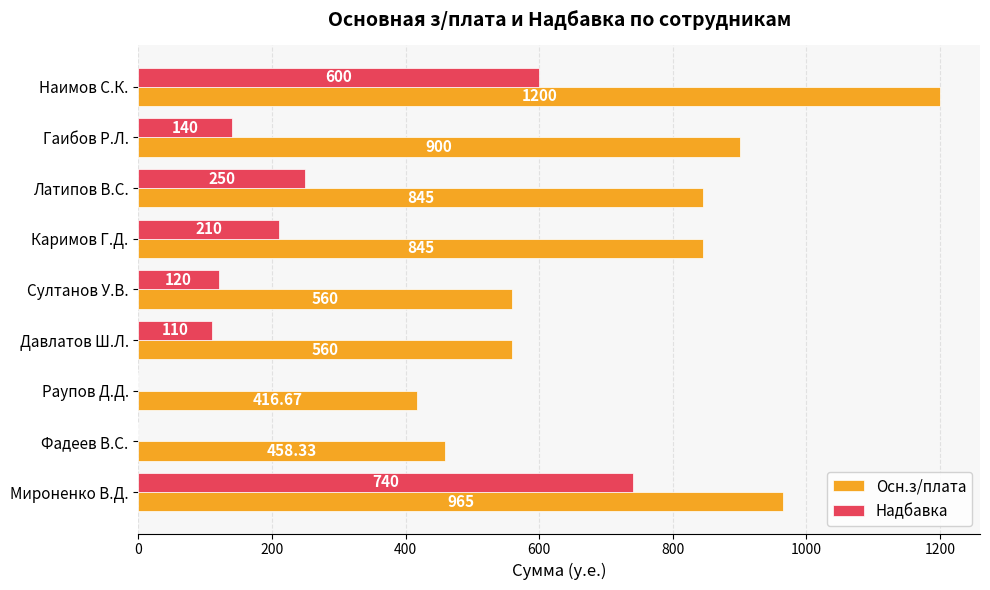

Which series has the largest total across all categories?

Осн.з/плата